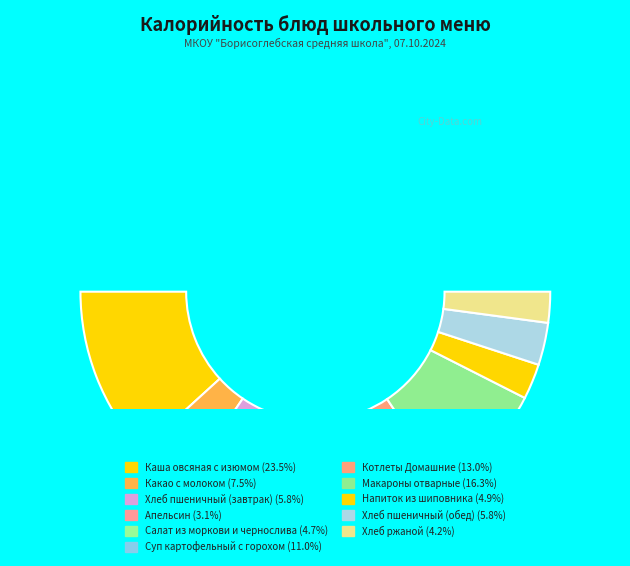

Approximately how many times larger is the value at Апельсин compared to Напиток из шиповника?

0.6